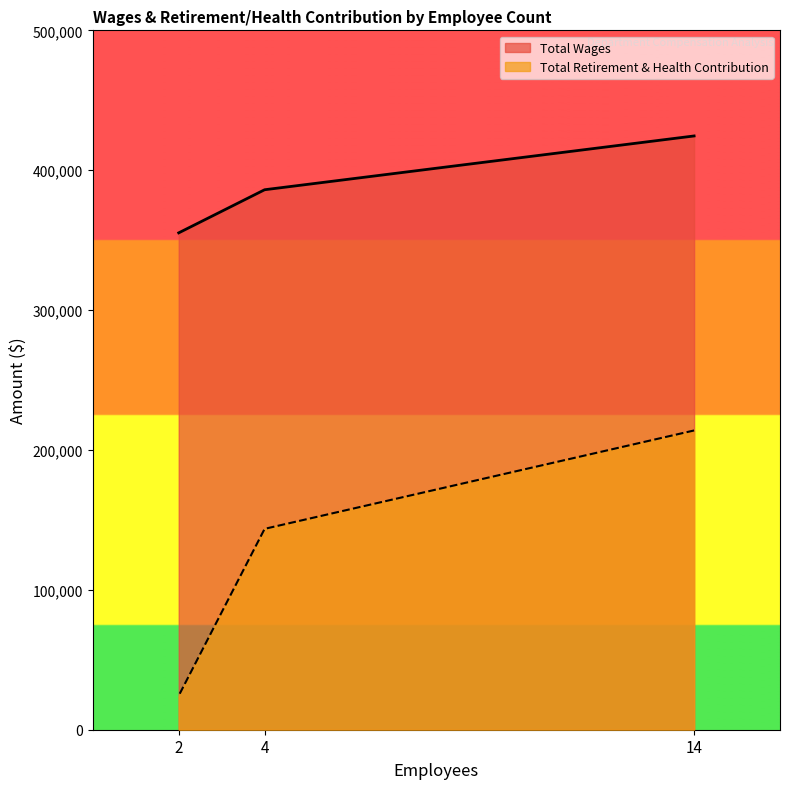

Where is Total Wages nearest to the value 389854?

4